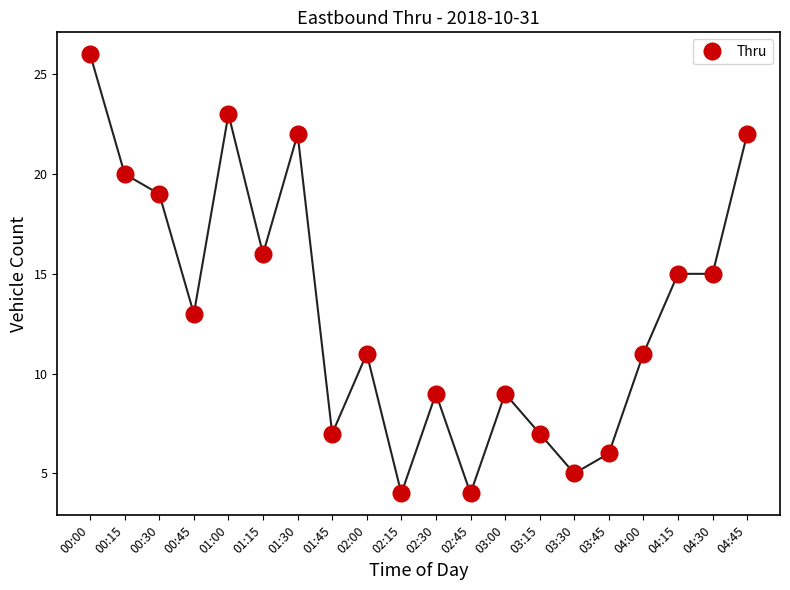

Is it true that the value at 00:30 is 11?

False